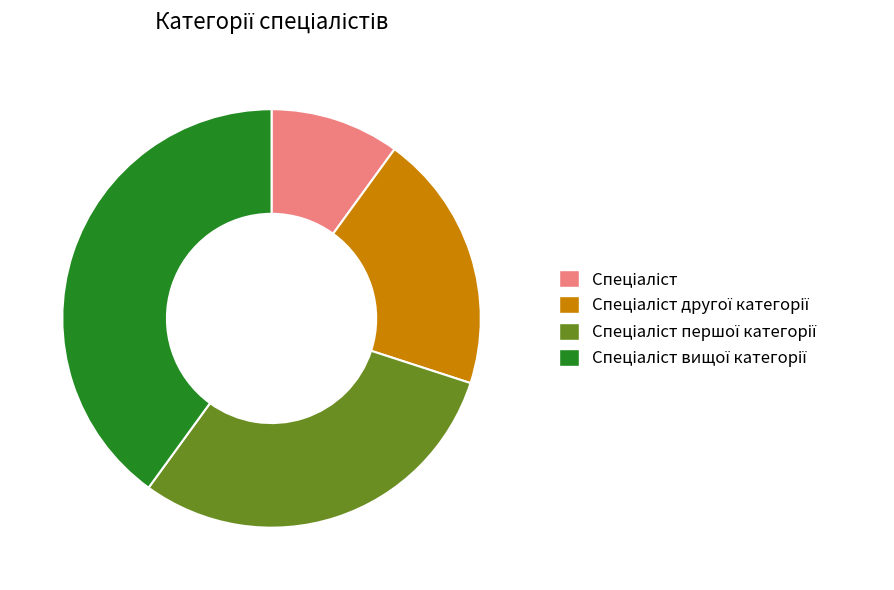

Does any single category account for the majority?

No